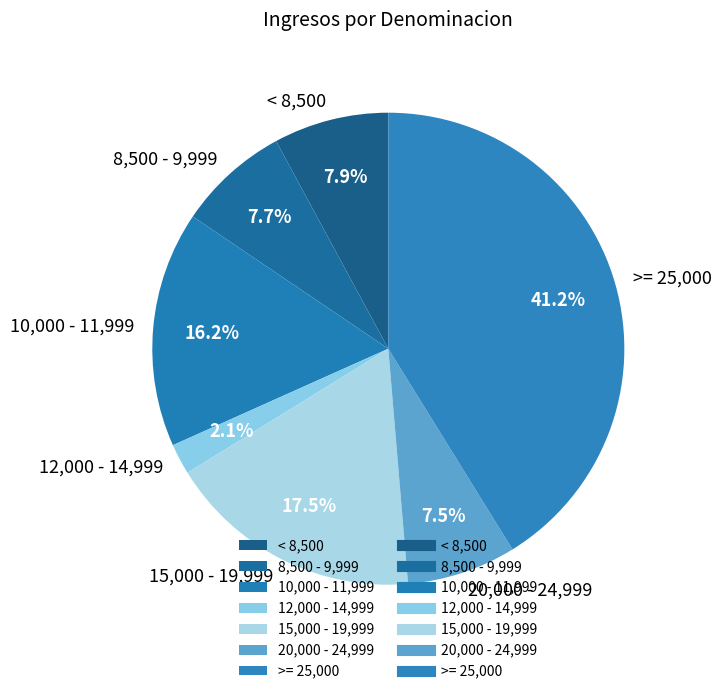

Between 15,000 - 19,999 and 12,000 - 14,999, which is larger?

15,000 - 19,999